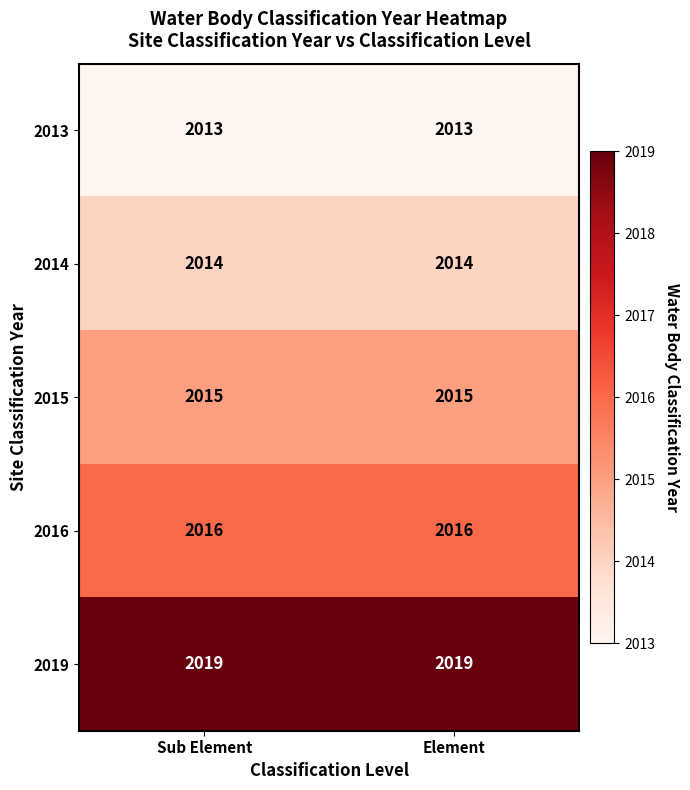

What is the difference between the highest and lowest values at Element?

6